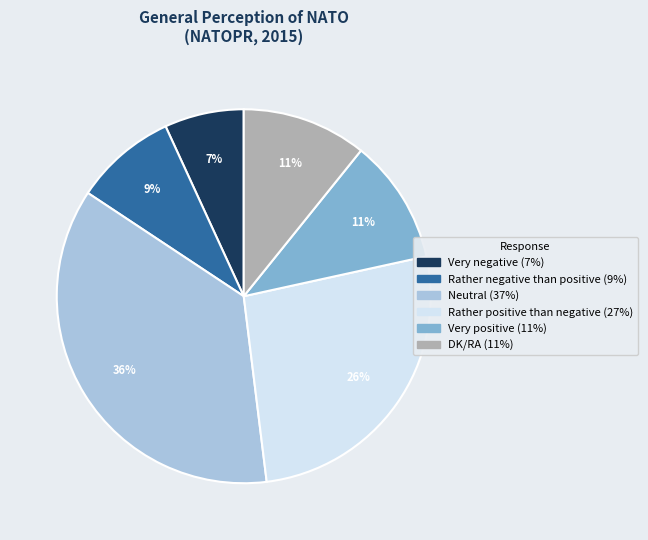

Which category has the biggest portion of the pie?

Neutral